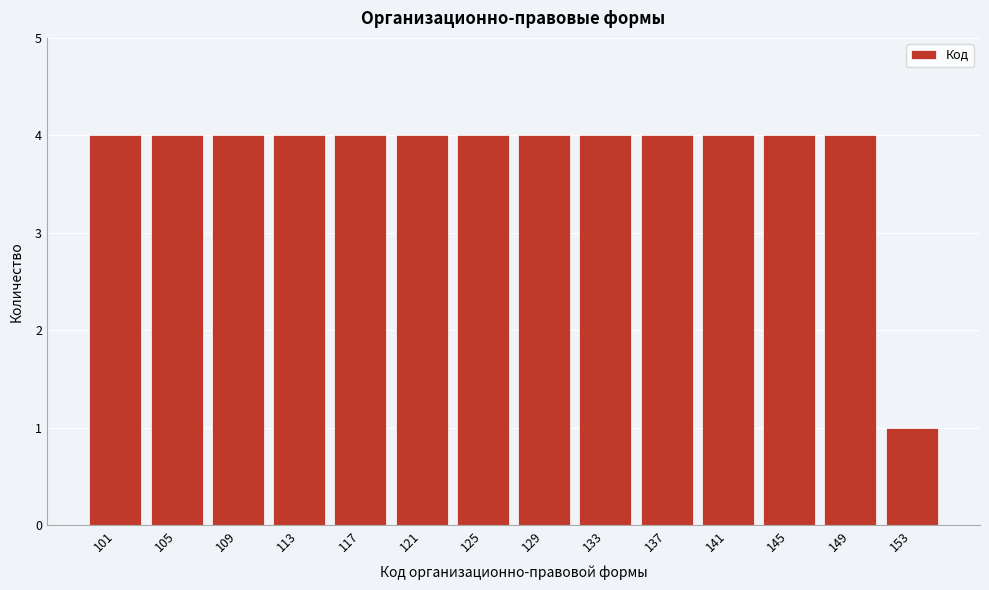

Reading right to left, list all the values displayed in this chart.

153=1	149=4	145=4	141=4	137=4	133=4	129=4	125=4	121=4	117=4	113=4	109=4	105=4	101=4